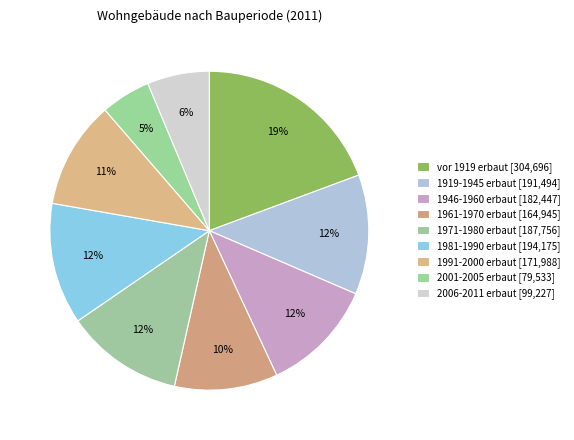

What is the change in value from 1971-1980 erbaut to 2001-2005 erbaut?

-108223